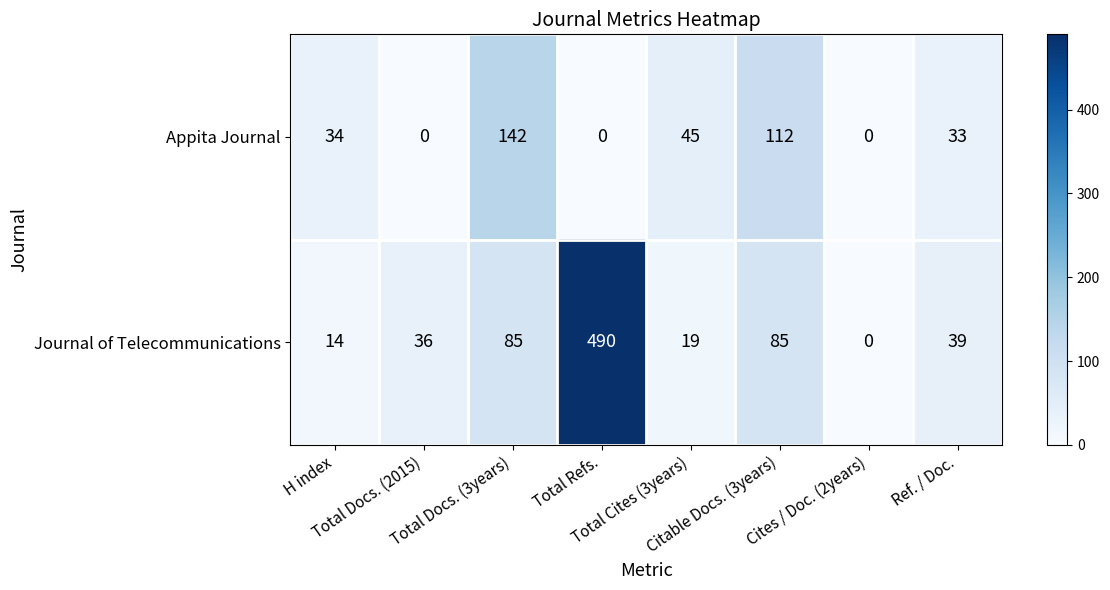

How many distinct data groups are displayed?

2